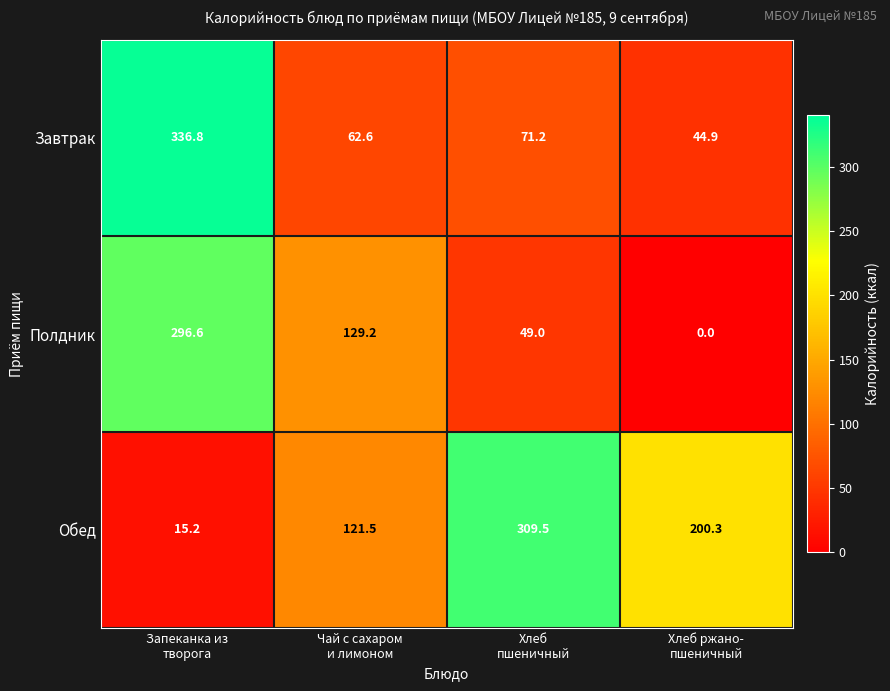

What is the greatest value displayed?

336.8